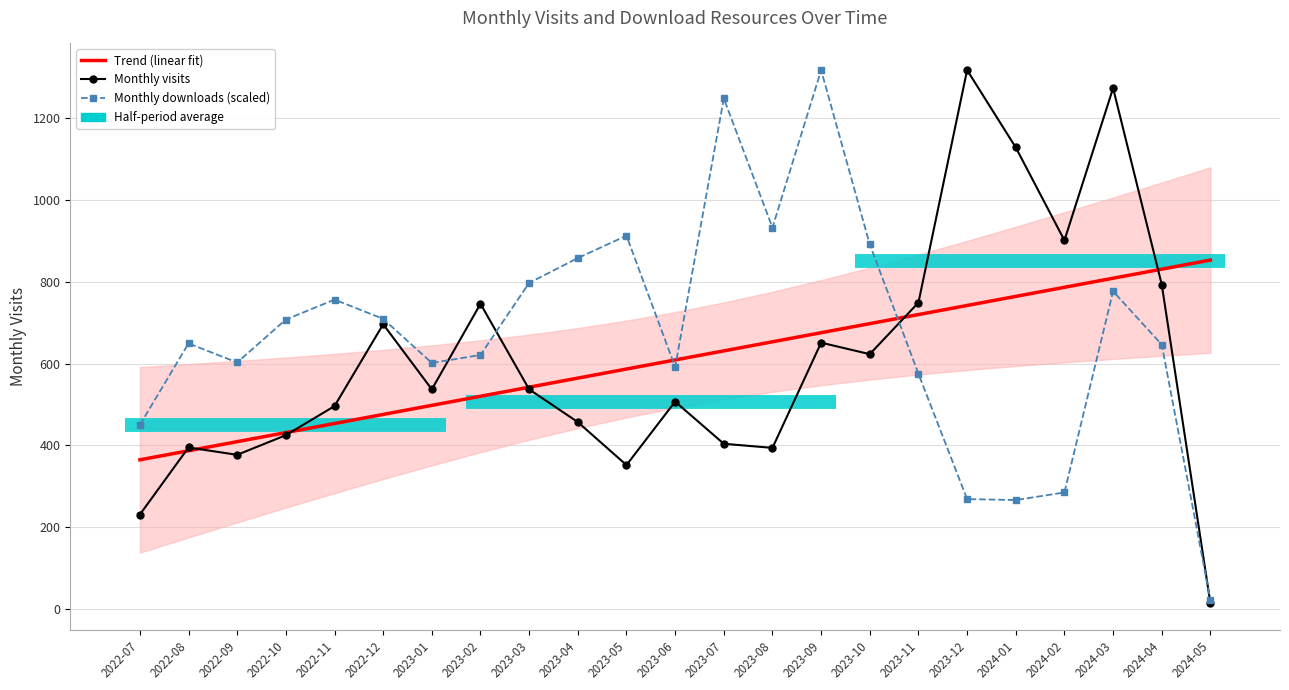

Which has a higher value, 2023-07 or 2022-09?

2023-07